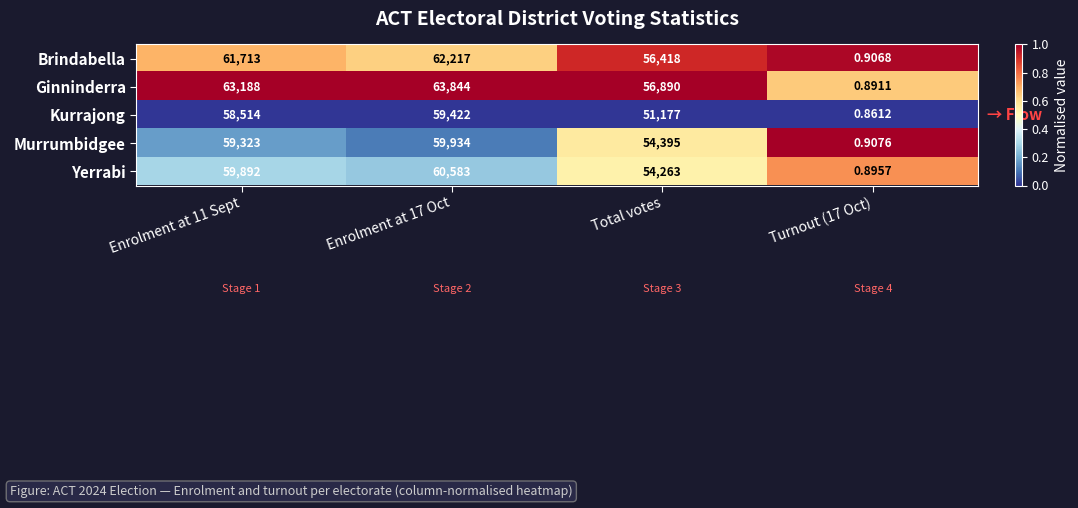

Between Enrolment at 17 Oct and Total votes, which series saw the biggest shift?

Kurrajong